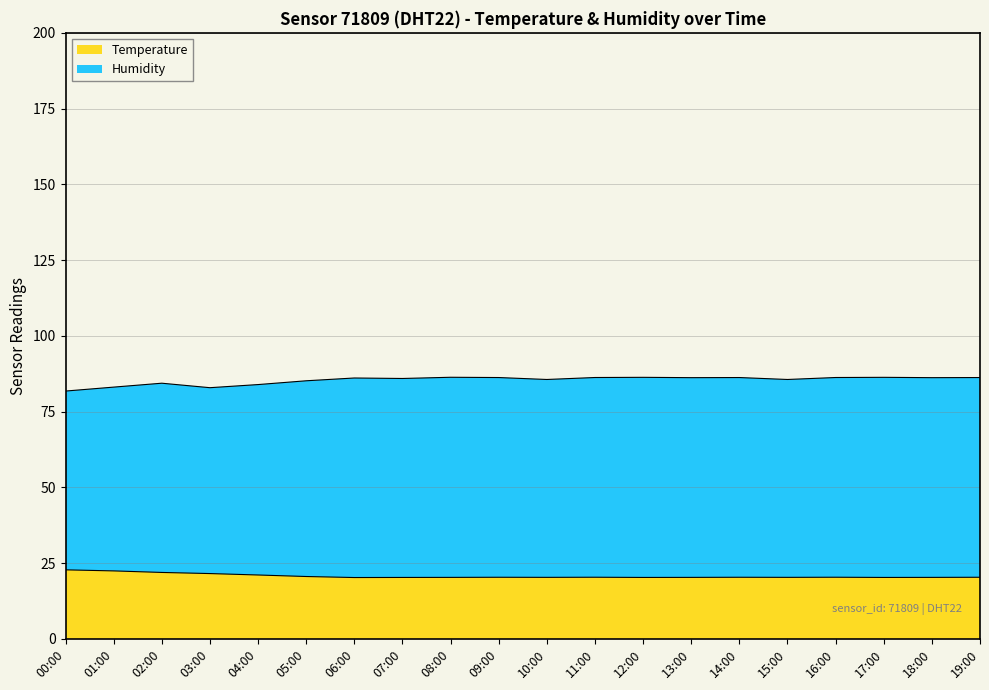

What is the value of the Humidity point at the 10th from the left?

86.2